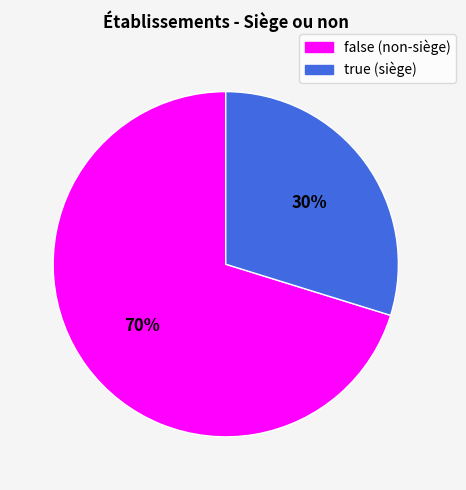

How many slices are in this pie chart?

2